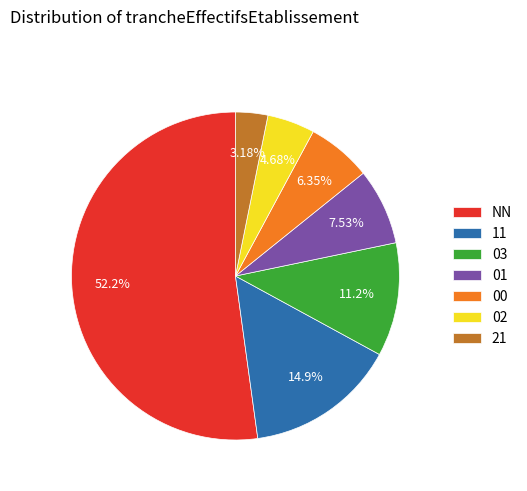

What is the ratio of the value at NN to the value at 21?

16.4